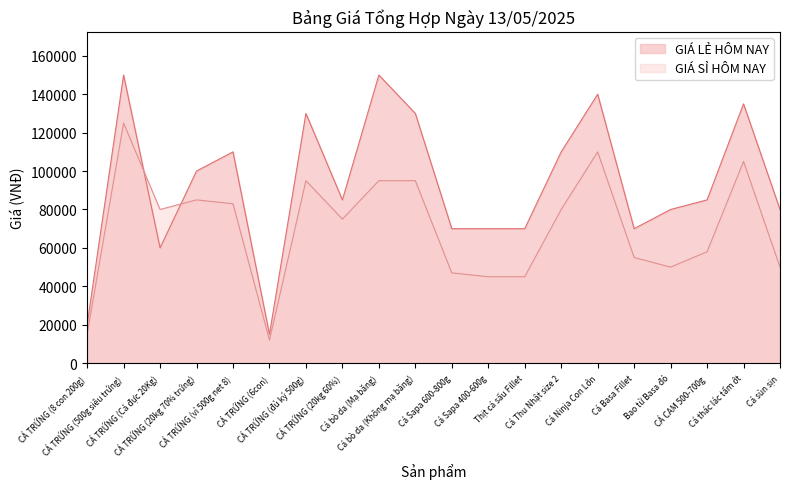

What is the value of the GIÁ SỈ HÔM NAY point at the 15th from the left?

110000